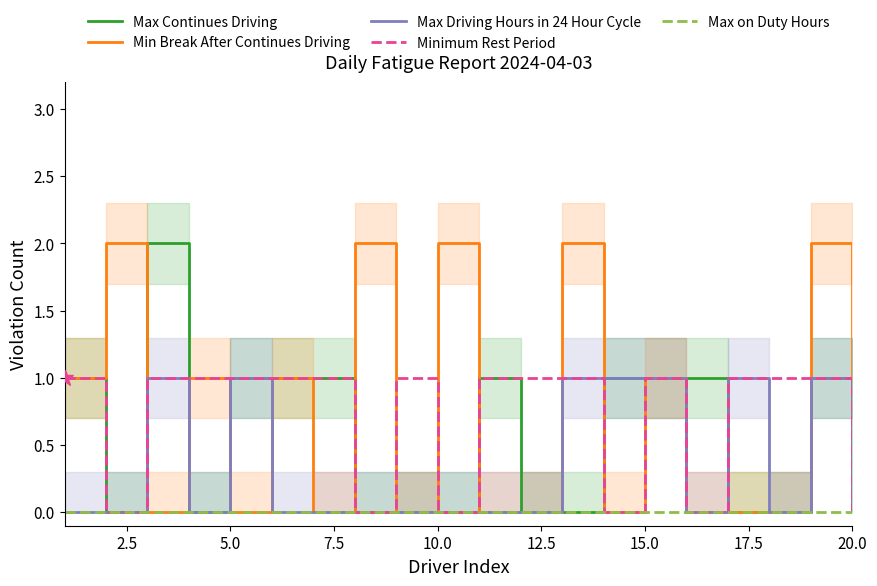

True or false: Max on Duty Hours has a value of 0 at 15.0.

True